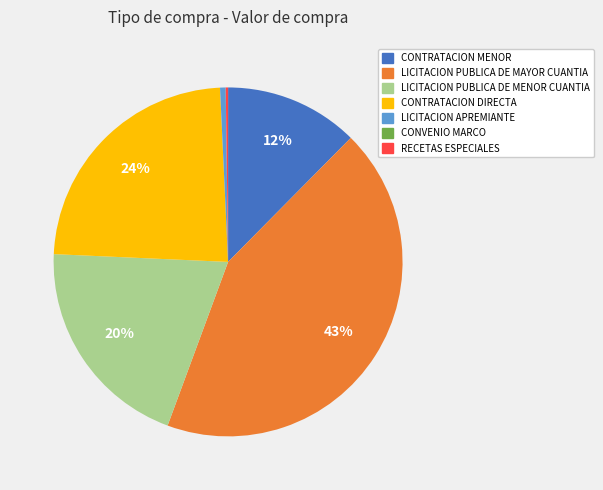

What is the largest slice in the pie chart?

LICITACION PUBLICA DE MAYOR CUANTIA